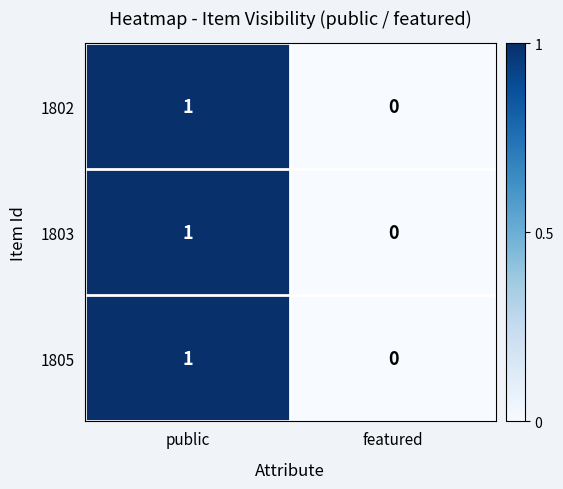

What is the greatest value displayed?

1